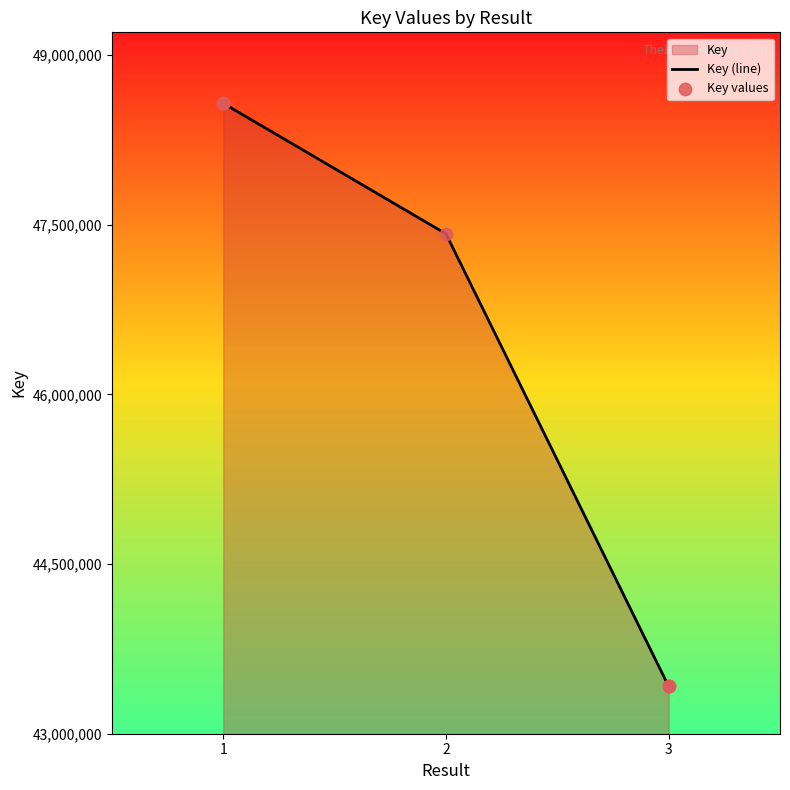

What is the change in value from 1 to 2?

-1153671